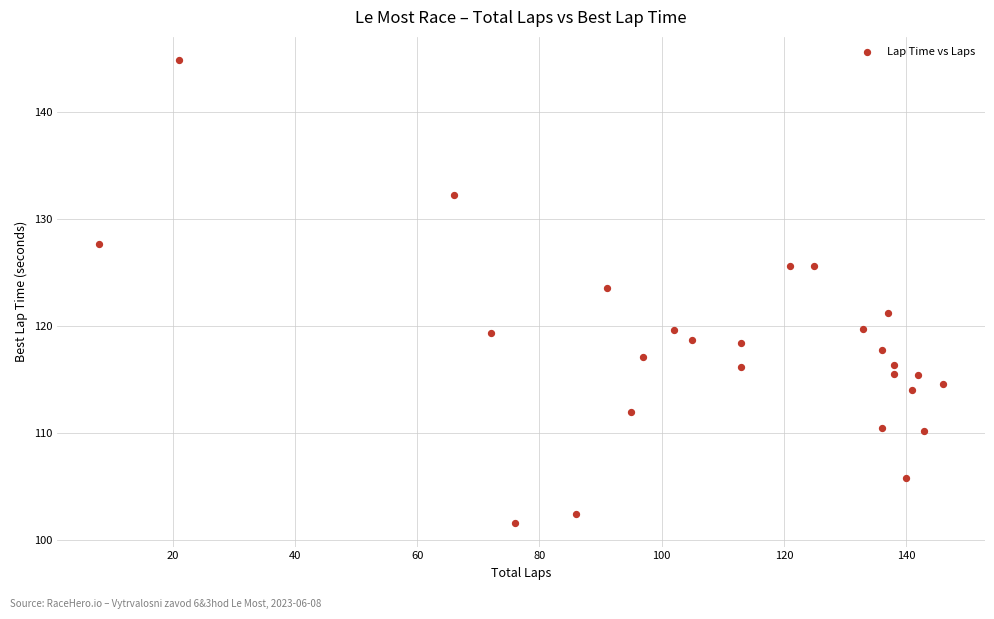

What is the range of Y values (max minus min)?

43.3